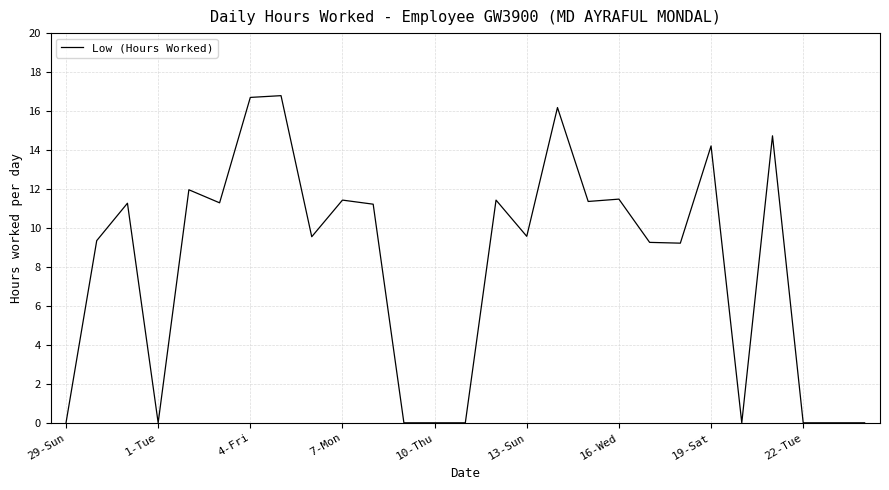

What is the greatest value displayed?

16.8